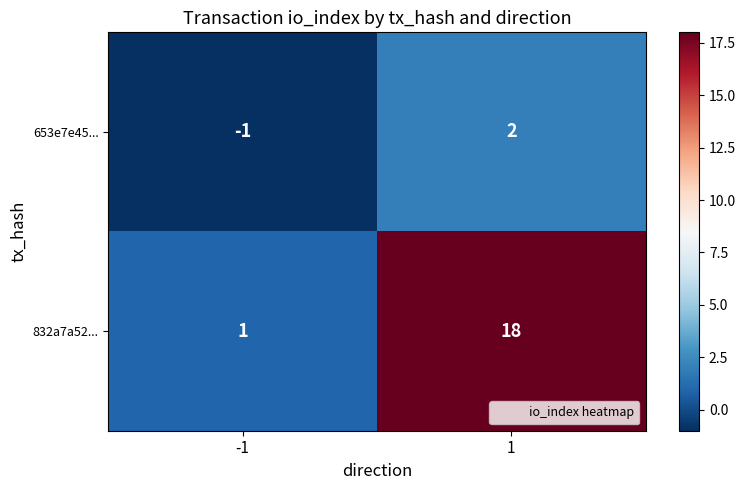

What is the sum of all 832a7a52... values?

19